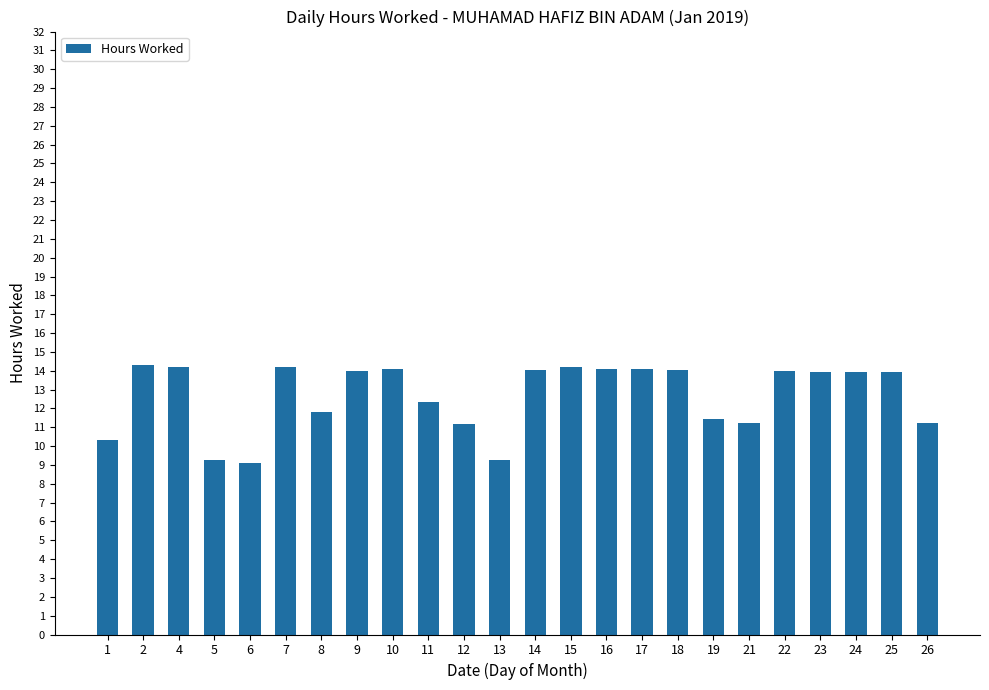

What is the difference between the maximum and minimum values?

5.2